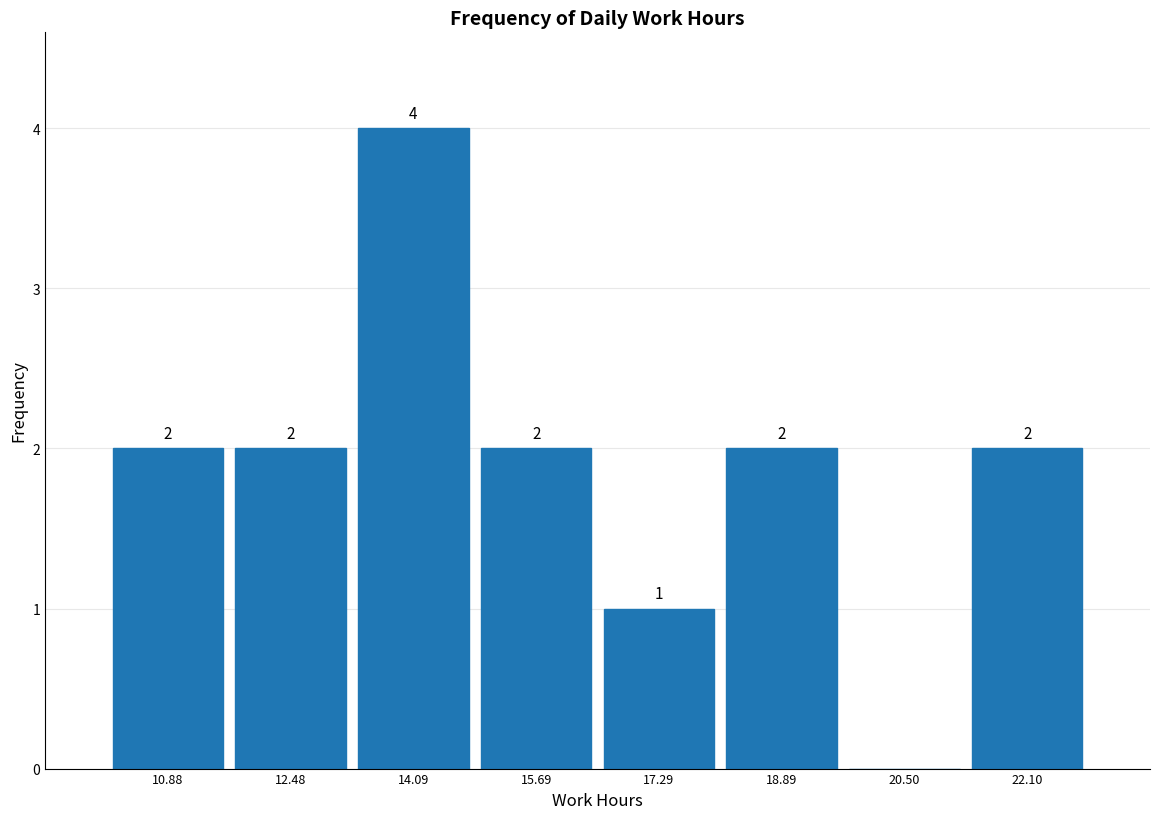

Which range on the x-axis has the tallest bar?

13.2 to 14.8